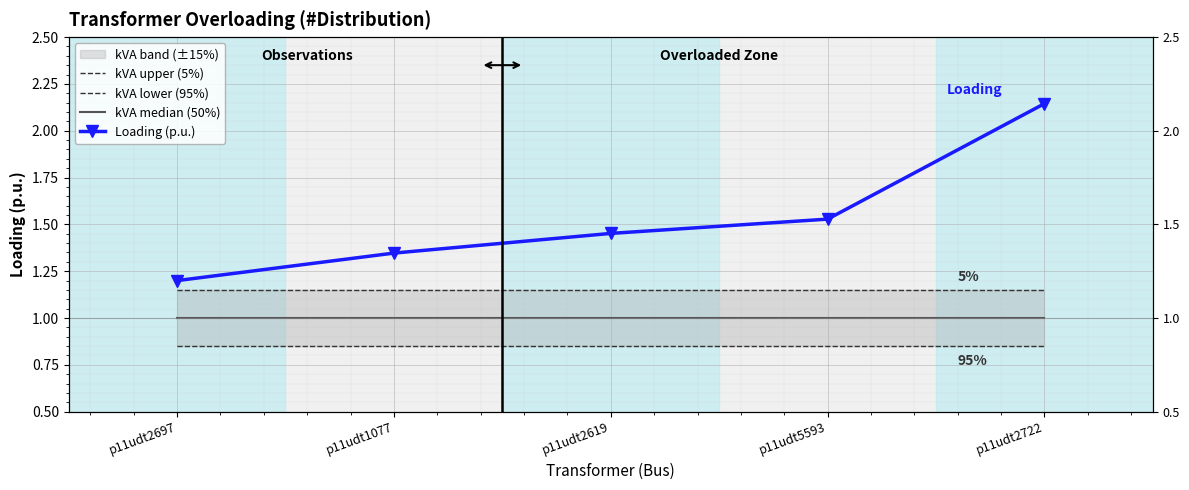

What position from the left is p11udt2722?

5